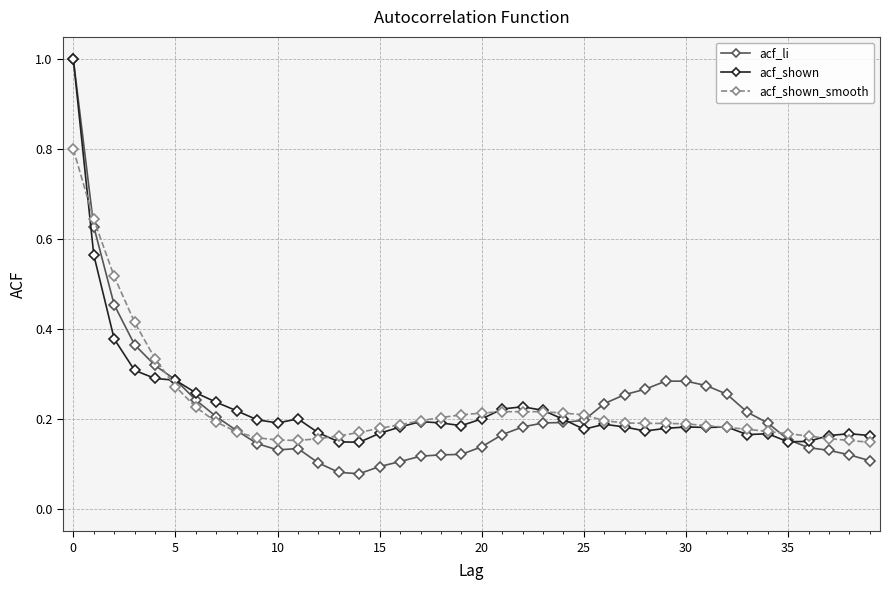

What is the value of the acf_li point at the 1st from the left?

1.0